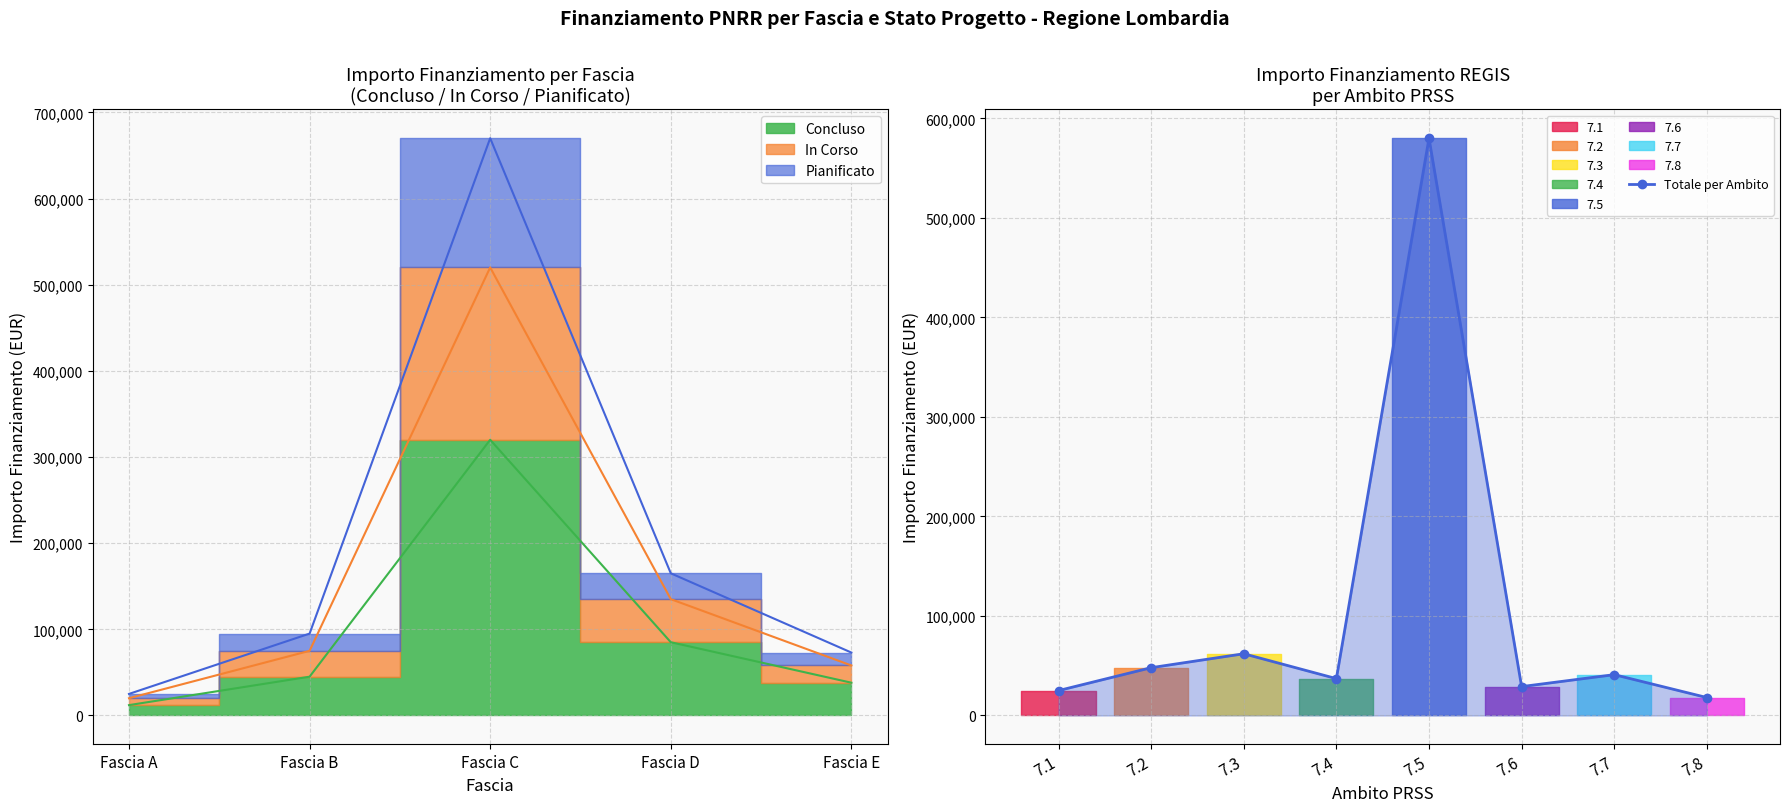

What is the maximum value for Totale per Ambito?

580000